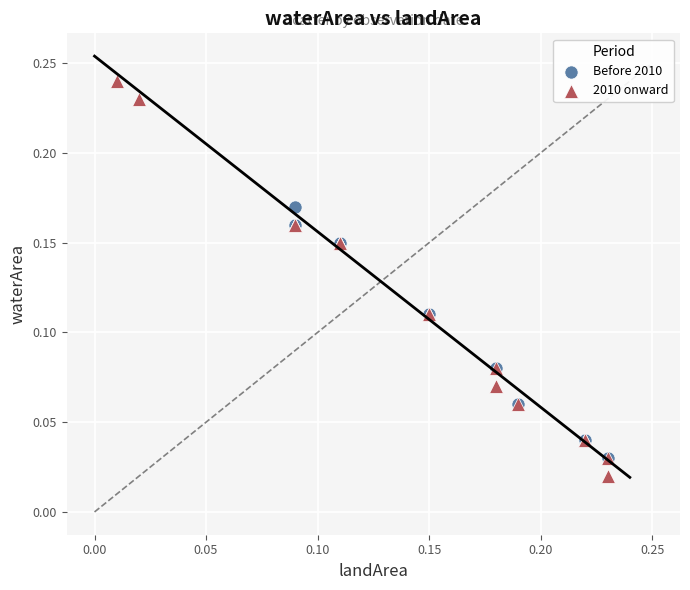

What are all the series names shown in the legend?

Before 2010, 2010 onward